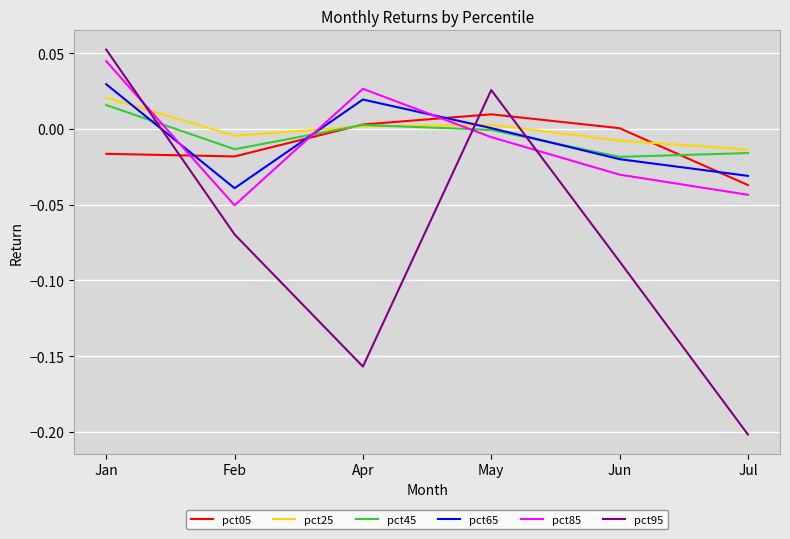

Where is pct05 nearest to the value 0?

Jun